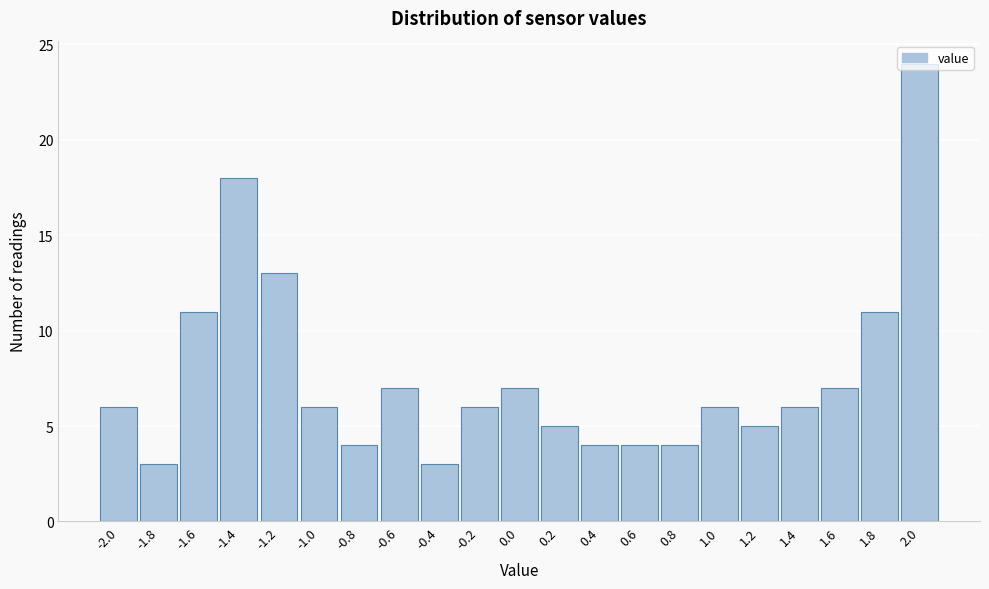

Reading left to right, transcribe this chart: for each bar, give the range it covers on the x-axis and its height. The values are not printed on the chart, so give them approximately, as read against the axis.

-2.1 to -1.9: 6
-1.9 to -1.7: 3
-1.7 to -1.5: 11
-1.5 to -1.3: 18
-1.3 to -1.1: 13
-1.1 to -0.9: 6
-0.9 to -0.7: 4
-0.7 to -0.5: 7
-0.5 to -0.3: 3
-0.3 to -0.1: 6
-0.1 to 0.1: 7
0.1 to 0.3: 5
0.3 to 0.5: 4
0.5 to 0.7: 4
0.7 to 0.9: 4
0.9 to 1.1: 6
1.1 to 1.3: 5
1.3 to 1.5: 6
1.5 to 1.7: 7
1.7 to 1.9: 11
1.9 to 2.1: 24